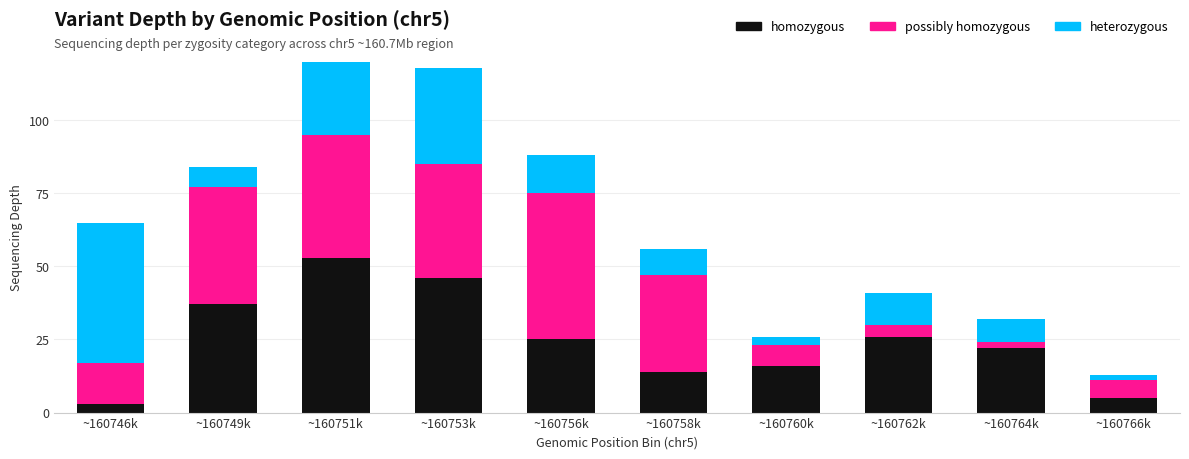

Reading left to right, extract all data points from this chart.

homozygous: ~160746k=3	~160749k=37	~160751k=53	~160753k=46	~160756k=25	~160758k=14	~160760k=16	~160762k=26	~160764k=22	~160766k=5
possibly homozygous: ~160746k=14	~160749k=40	~160751k=42	~160753k=39	~160756k=50	~160758k=33	~160760k=7	~160762k=4	~160764k=2	~160766k=6
heterozygous: ~160746k=48	~160749k=7	~160751k=50	~160753k=33	~160756k=13	~160758k=9	~160760k=3	~160762k=11	~160764k=8	~160766k=2